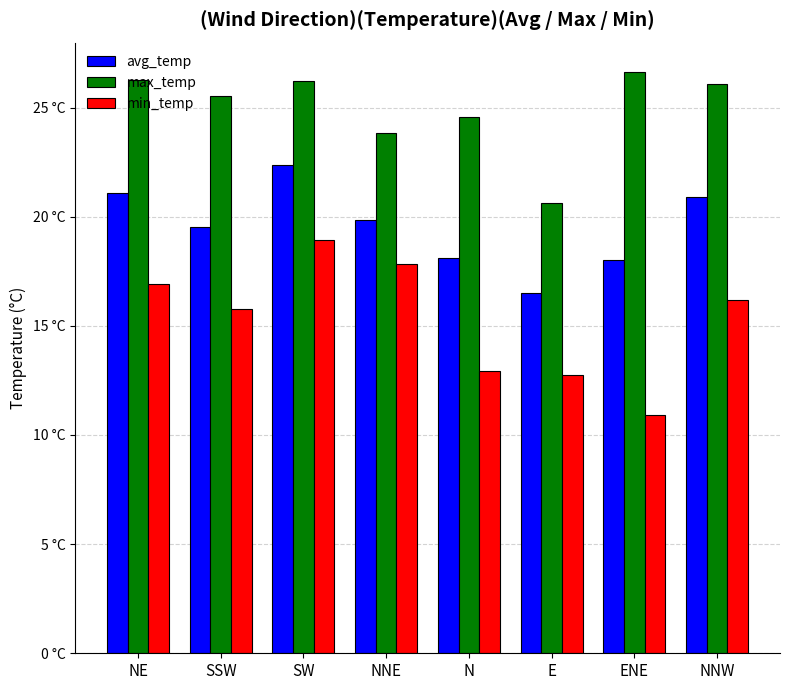

The avg_temp series shows 16.5 at E. True or false?

True